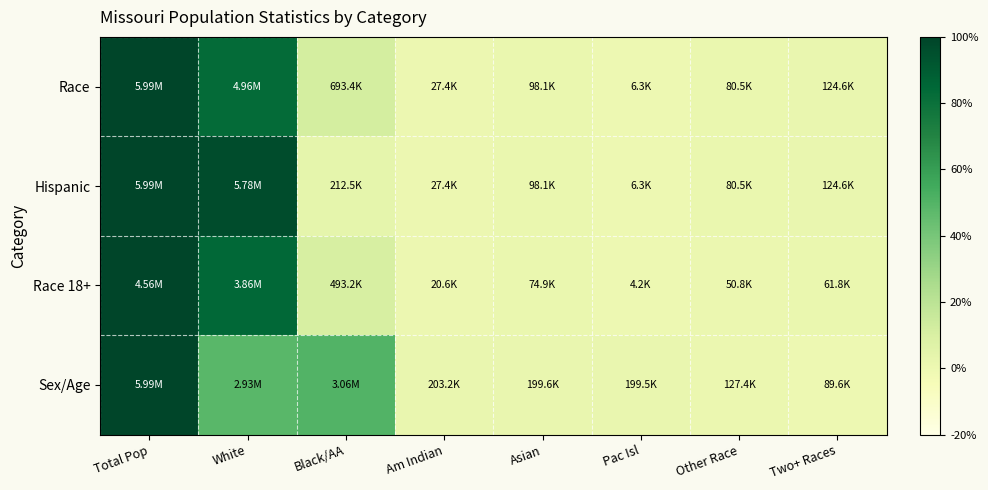

What is the total value across all series at White?

312.0